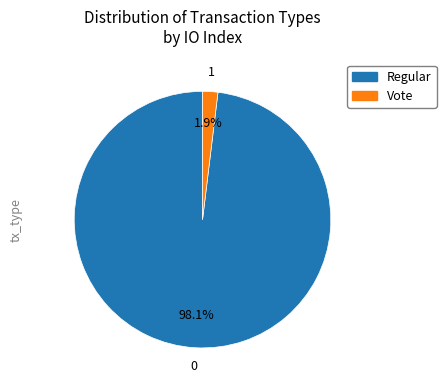

What is the total percentage of Regular and Vote?

100.0%